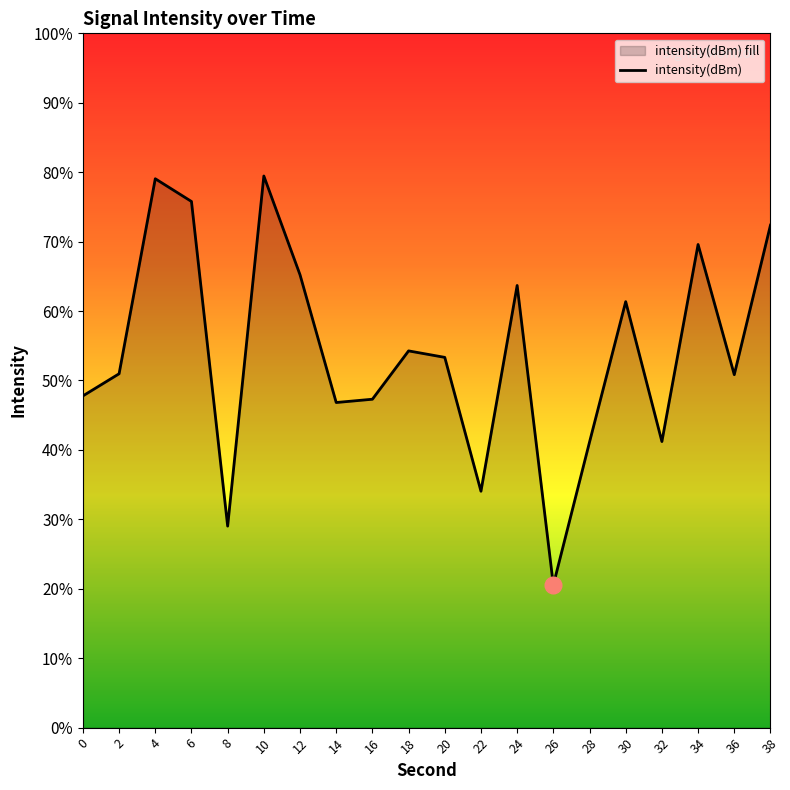

Which label corresponds to the smallest value in the chart?

26